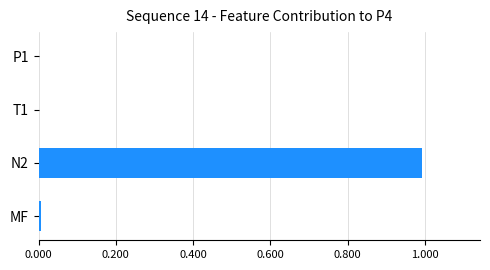

Is it true that the value at T1 is 0.0?

True